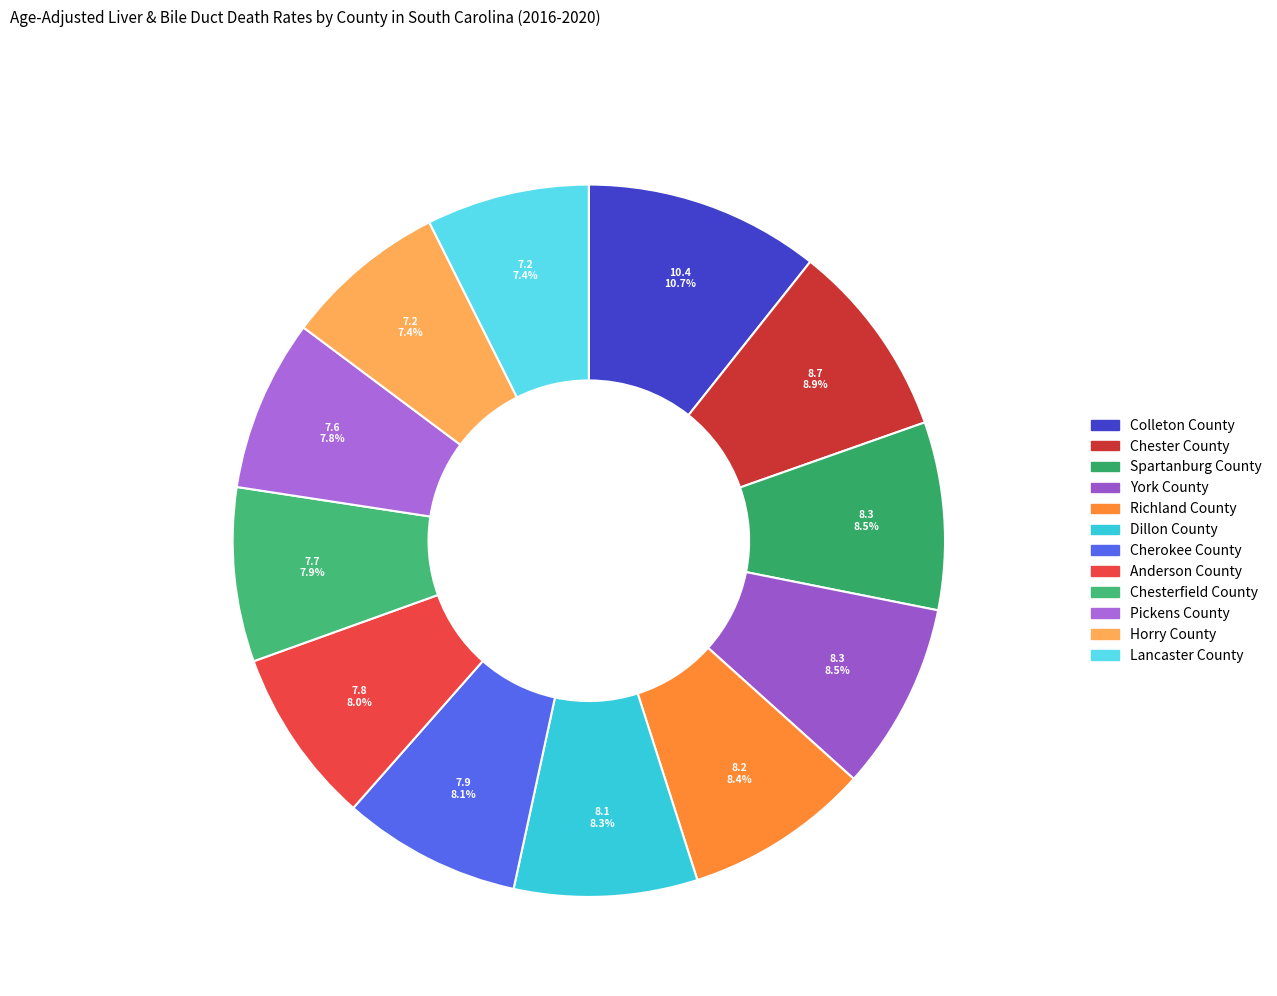

Which has a higher value, Horry County or Colleton County?

Colleton County